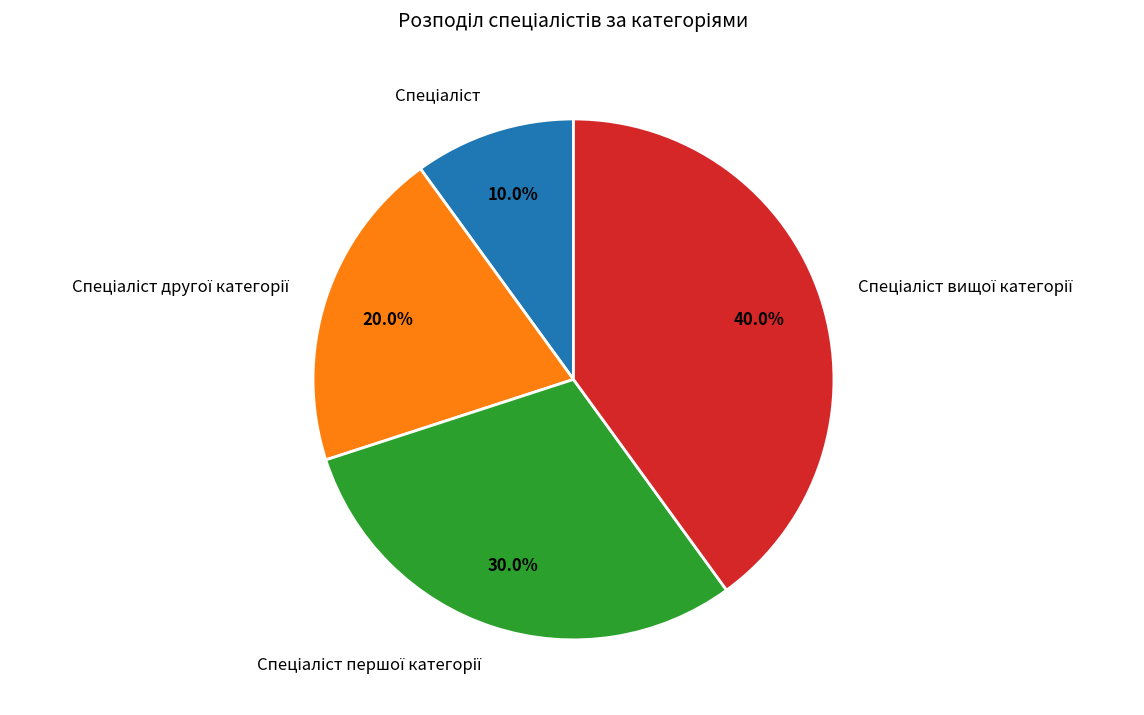

How many segments does this pie chart have?

4